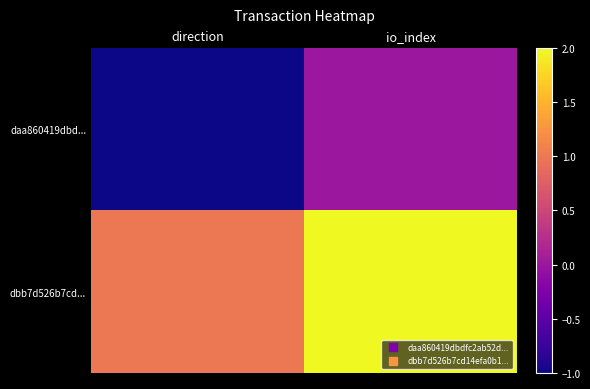

At which category does the chart reach its peak across all series?

io_index